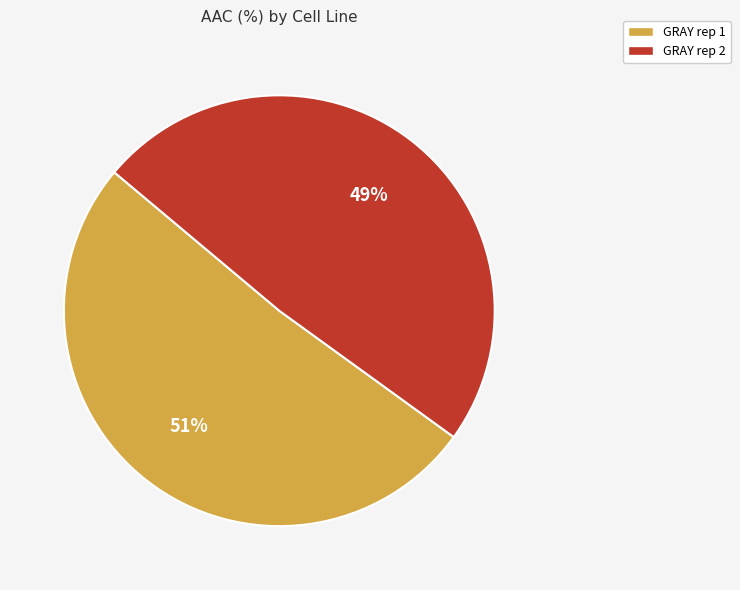

How many segments does this pie chart have?

2